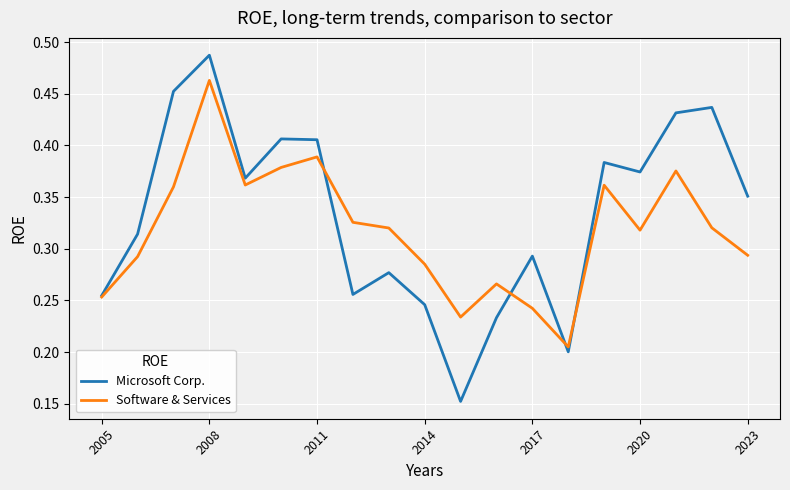

How many distinct data groups are displayed?

2